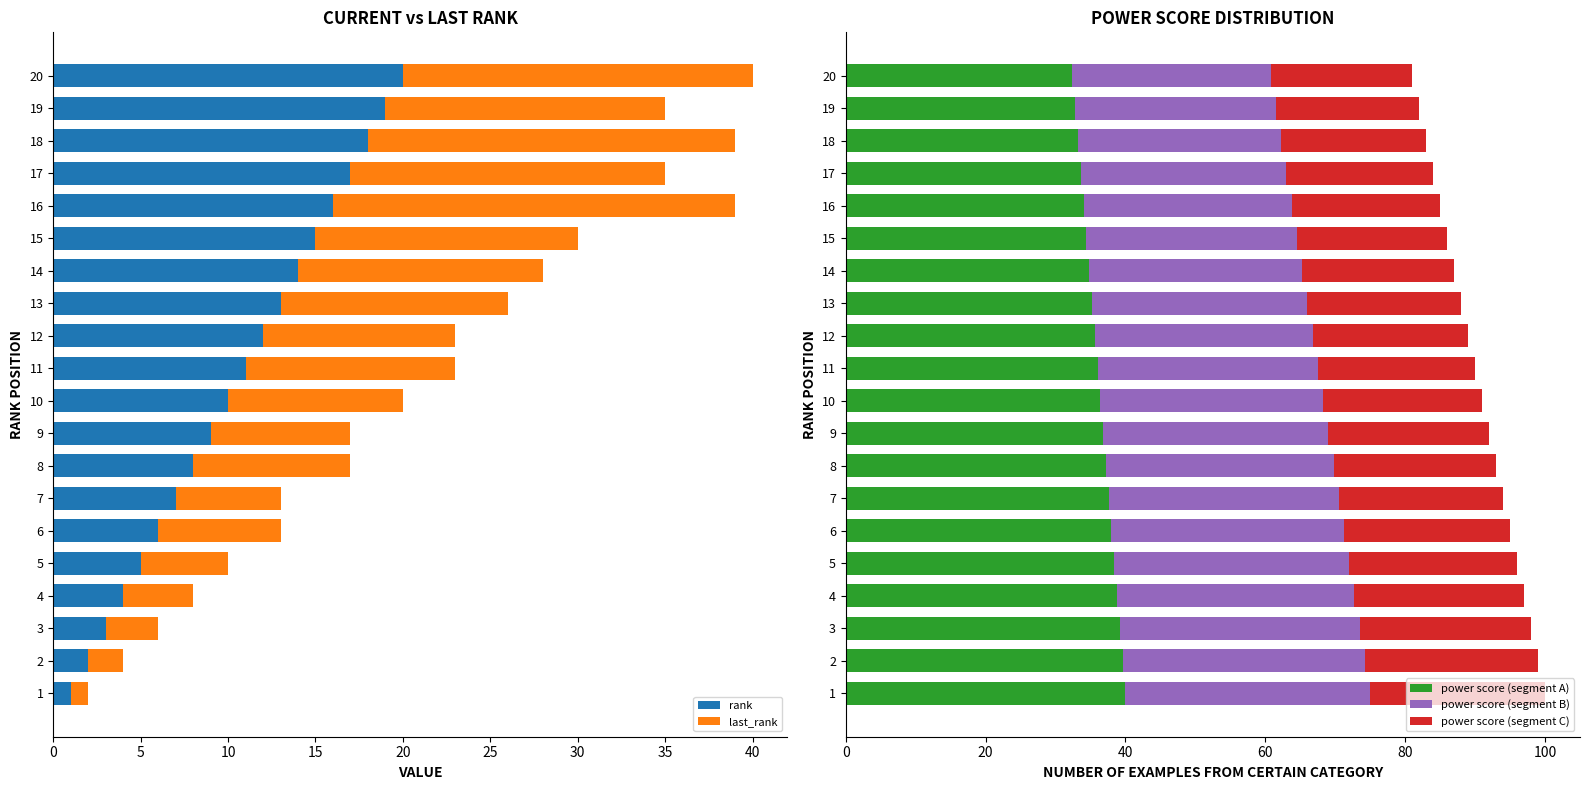

Reading left to right, extract all data points from this chart.

rank: 1.0	2.0	3.0	4.0	5.0	6.0	7.0	8.0	9.0	10.0	11.0	12.0	13.0	14.0	15.0	16.0	17.0	18.0	19.0	20.0
last_rank: 1.0	2.0	3.0	4.0	5.0	7.0	6.0	9.0	8.0	10.0	12.0	11.0	13.0	14.0	15.0	23.0	18.0	21.0	16.0	20.0
power score (segment A): 40.0	39.6	39.2	38.8	38.4	38.0	37.6	37.2	36.8	36.4	36.0	35.6	35.2	34.8	34.4	34.0	33.6	33.2	32.8	32.4
power score (segment B): 35.0	34.7	34.3	33.9	33.6	33.2	32.9	32.5	32.2	31.8	31.5	31.2	30.8	30.5	30.1	29.8	29.4	29.0	28.7	28.3
power score (segment C): 25.0	24.8	24.5	24.2	24.0	23.8	23.5	23.2	23.0	22.8	22.5	22.2	22.0	21.8	21.5	21.2	21.0	20.8	20.5	20.2